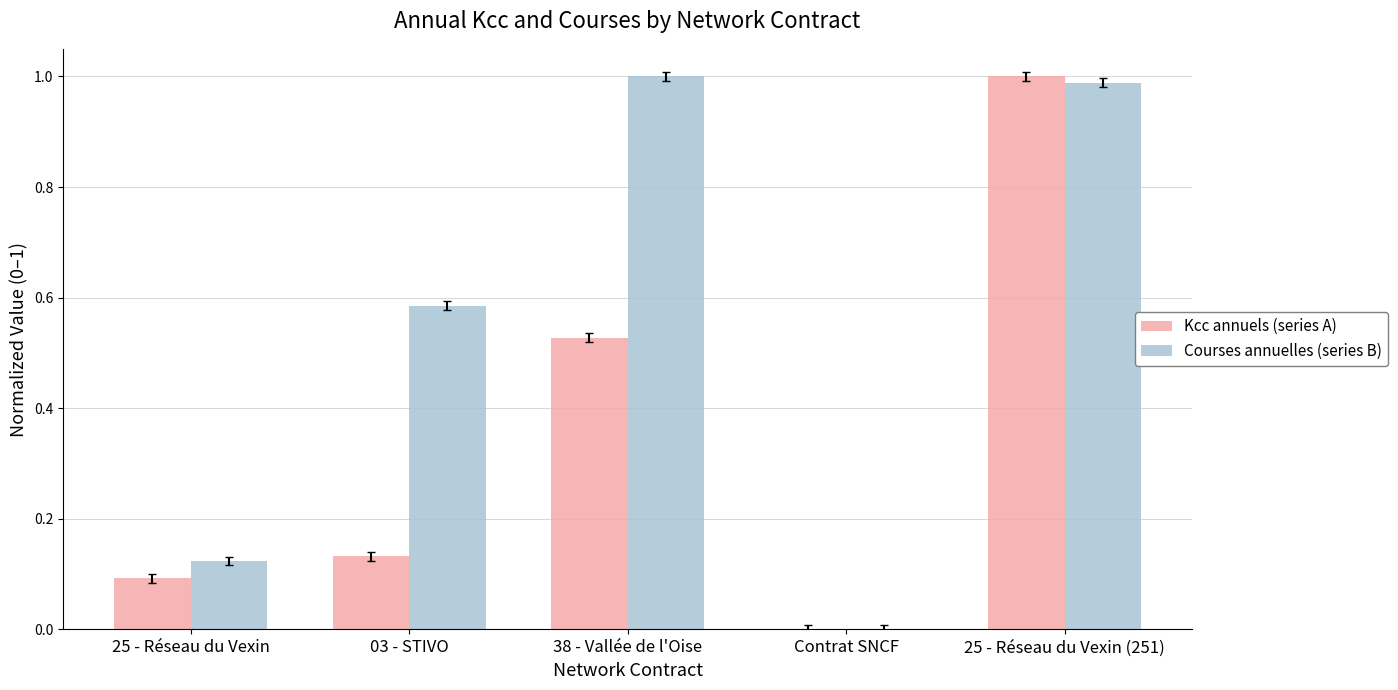

Where is Kcc annuels (series A) nearest to the value 0?

Contrat SNCF